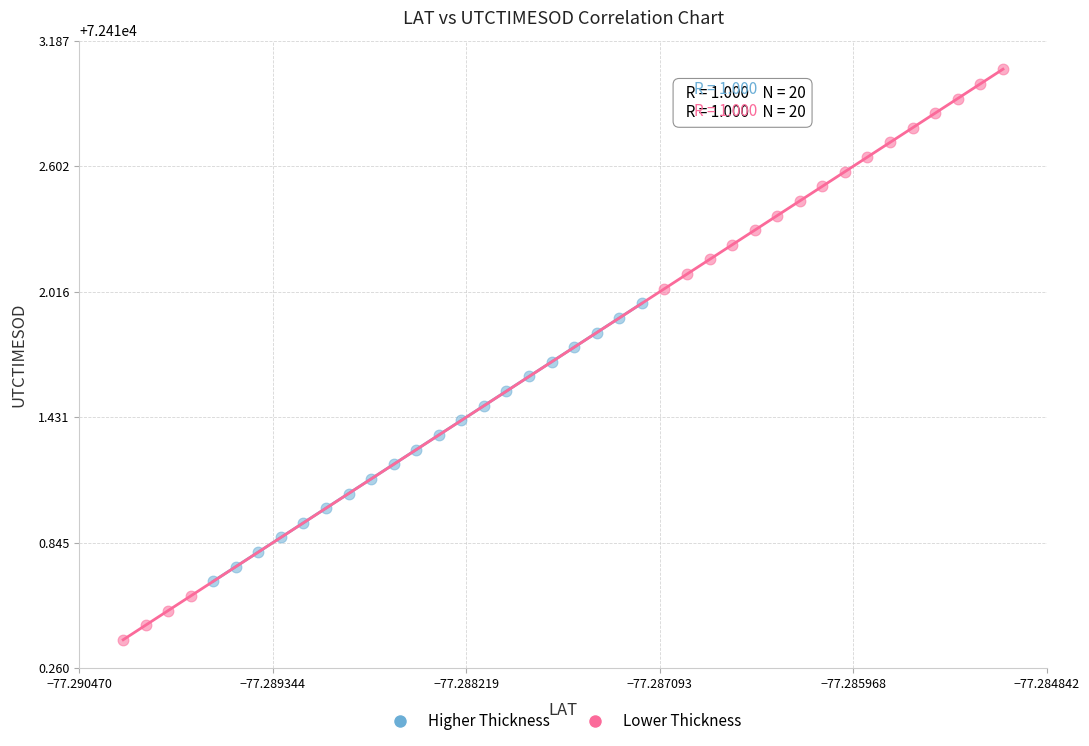

Which series reaches the minimum Y coordinate?

Lower Thickness